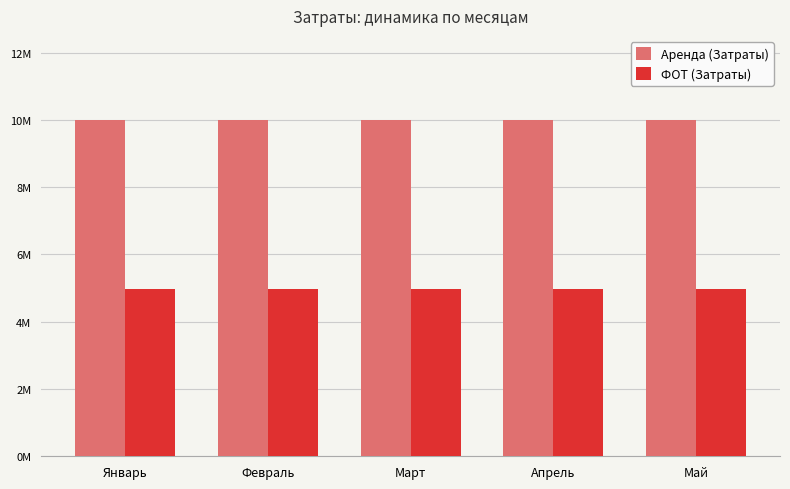

Reading right to left, extract all data points from this chart.

Аренда (Затраты): Май=10038333	Апрель=10038333	Март=10038333	Февраль=10038333	Январь=10038333
ФОТ (Затраты): Май=5000000	Апрель=5000000	Март=5000000	Февраль=5000000	Январь=5000000